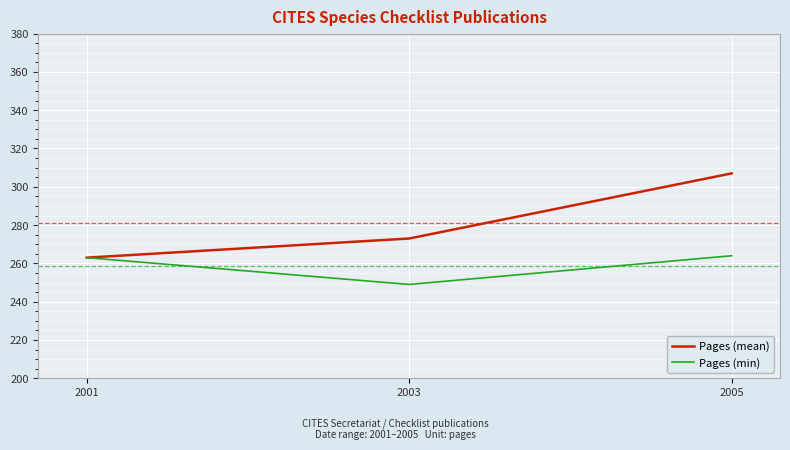

What is the sum of the Pages (min) values at 2003 and 2001?

512